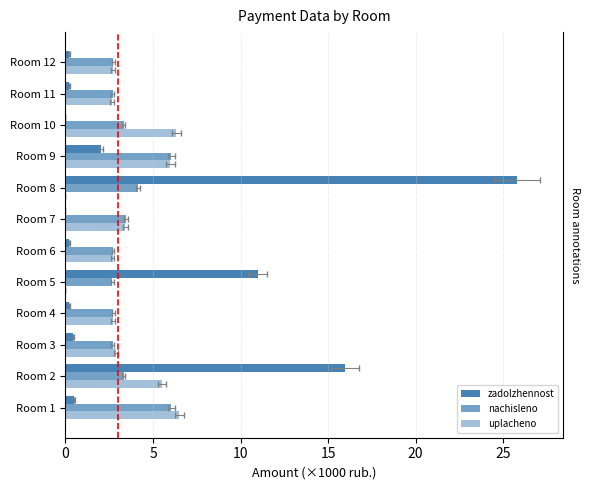

At how many categories does at least one series exceed 8?

3